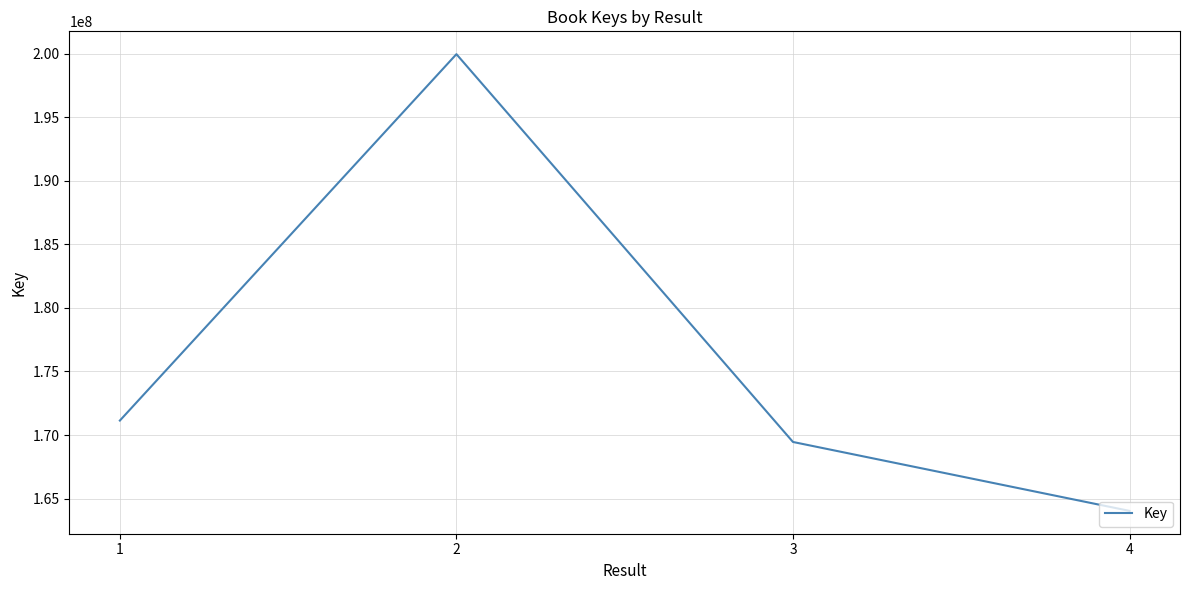

Reading right to left, what are all the values shown in this chart?

4=164036756	3=169456669	2=199954373	1=171140921